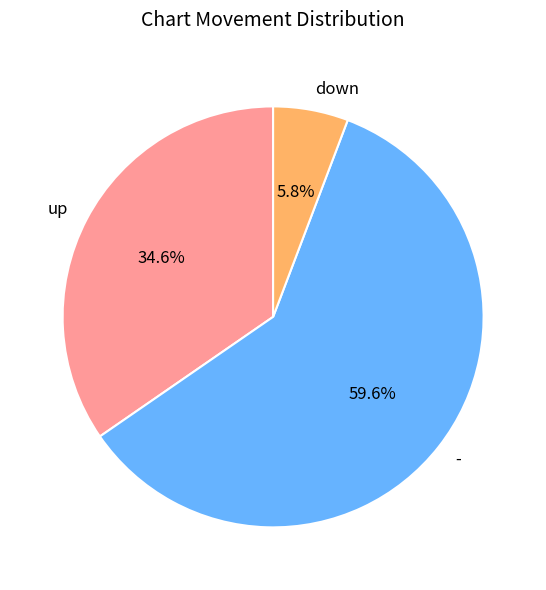

How much of the chart is everything except -?

40.4%